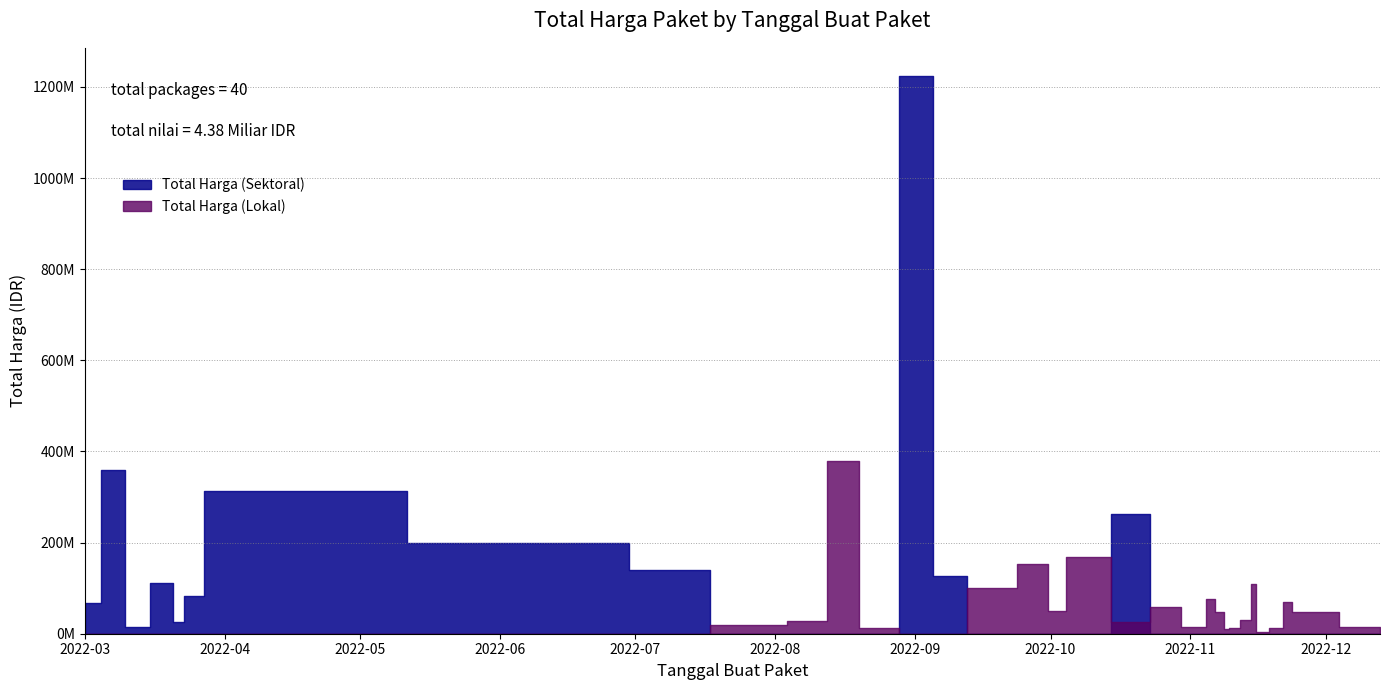

How many interior local valleys does the Total Harga (Lokal) series have?

7